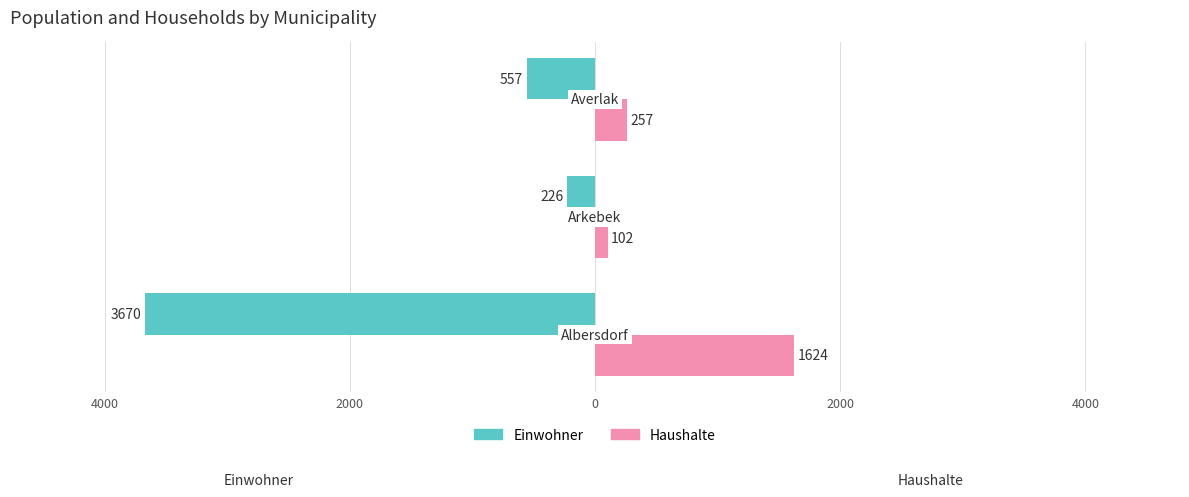

What are all the series names shown in the legend?

Einwohner, Haushalte